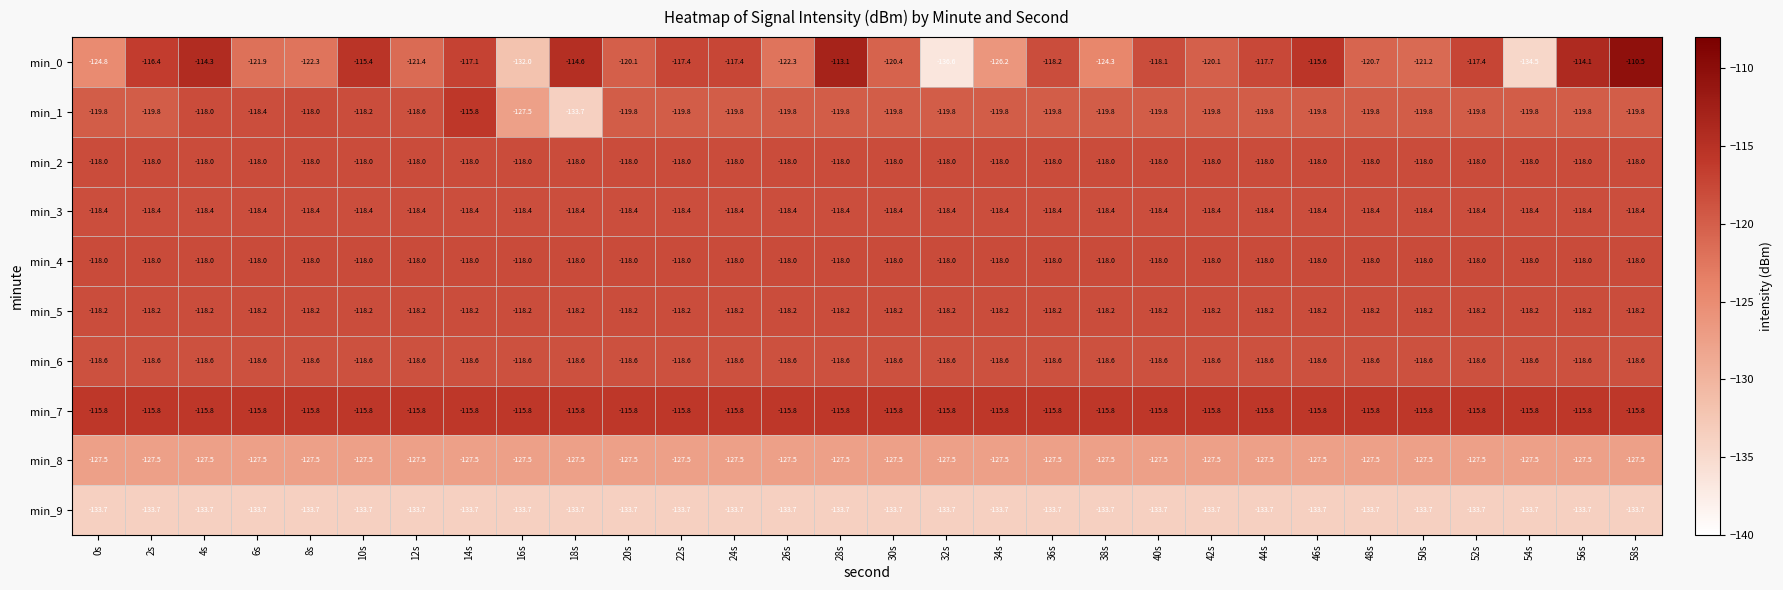

Which series has the widest spread of values?

min_0